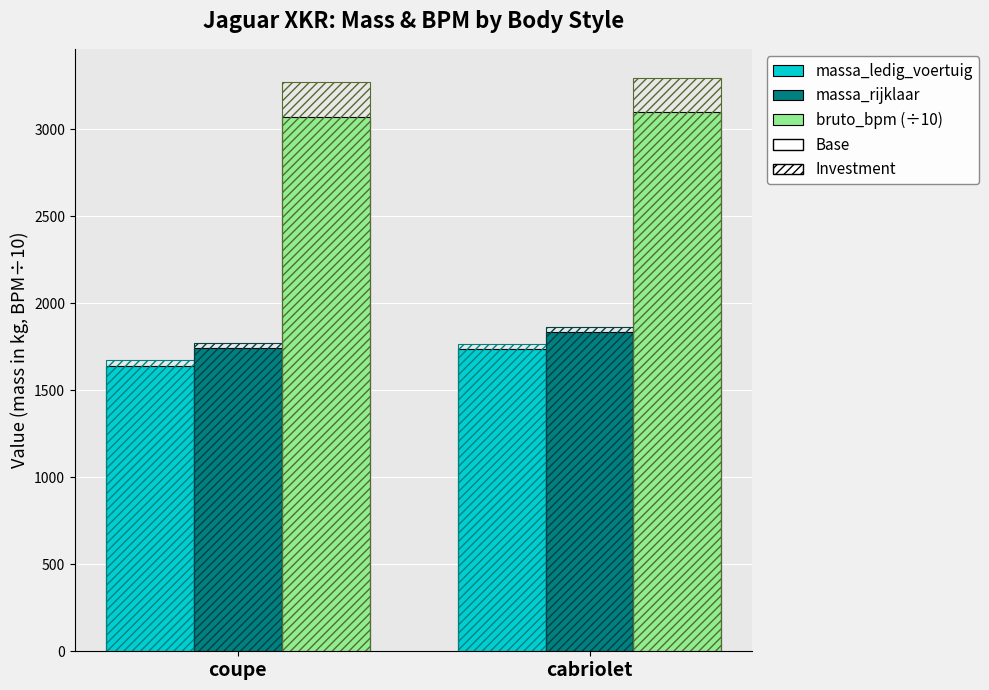

What is the label of the 2nd bar from the left?

cabriolet